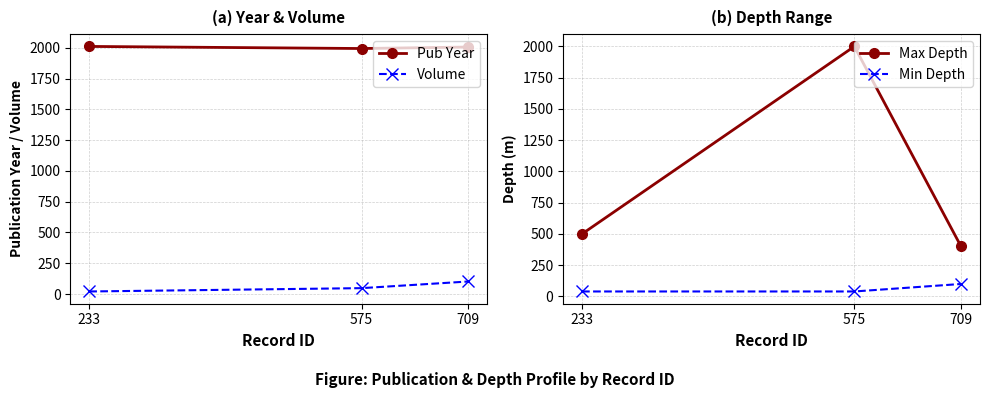

What is the smallest value displayed?

21